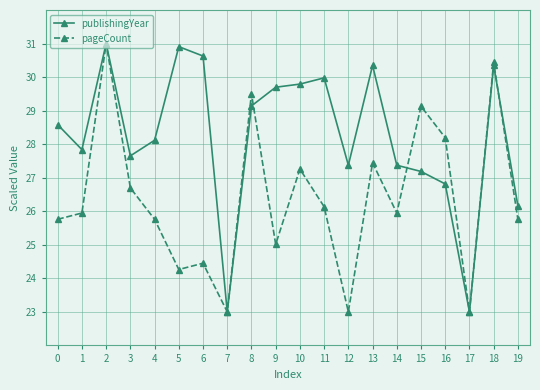

What is the difference between the maximum and minimum values in the publishingYear series?

8.0